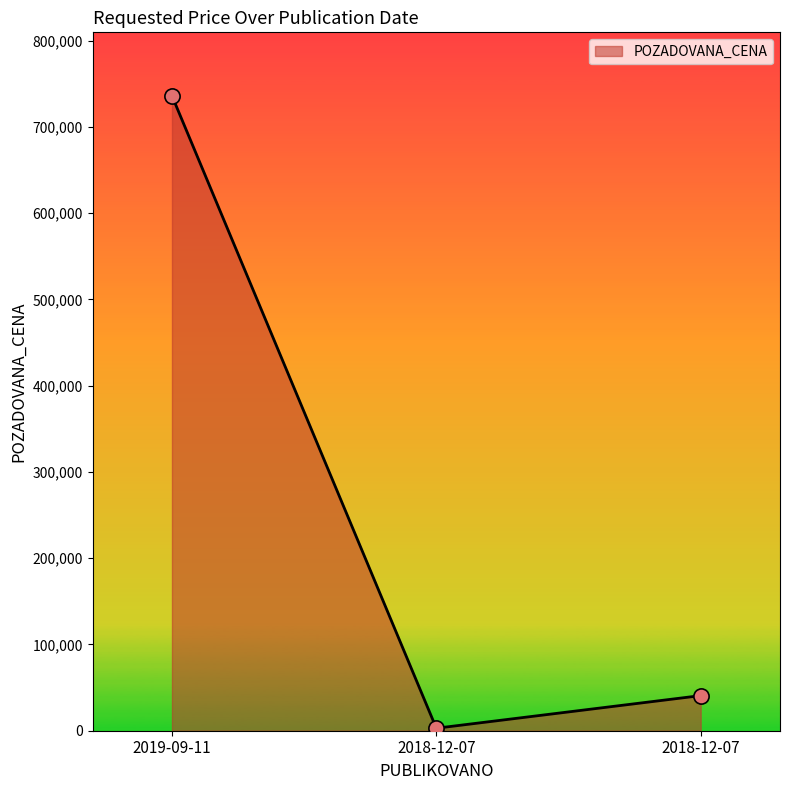

What is the change in value from 2019-09-11 to 2018-12-07?

-695300